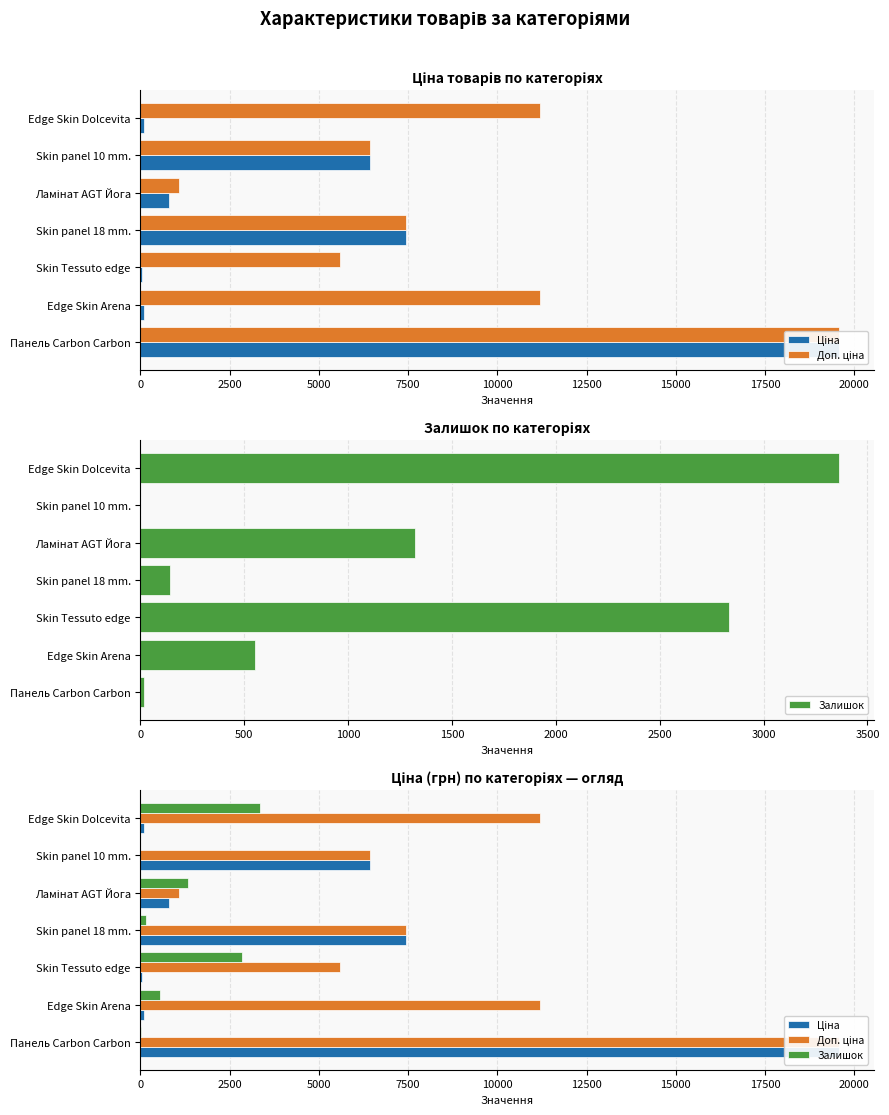

Which series has the largest total across all categories?

Доп. ціна